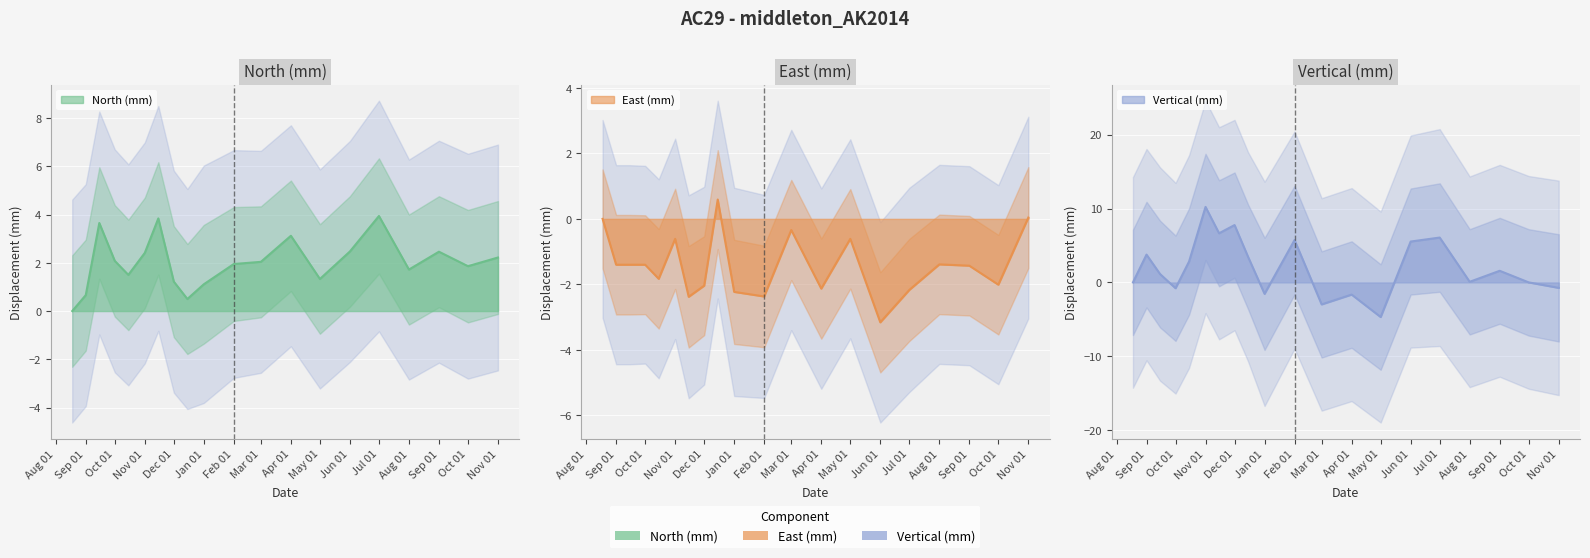

Which has a higher value, 2014-08-18 or 2014-09-15?

2014-09-15